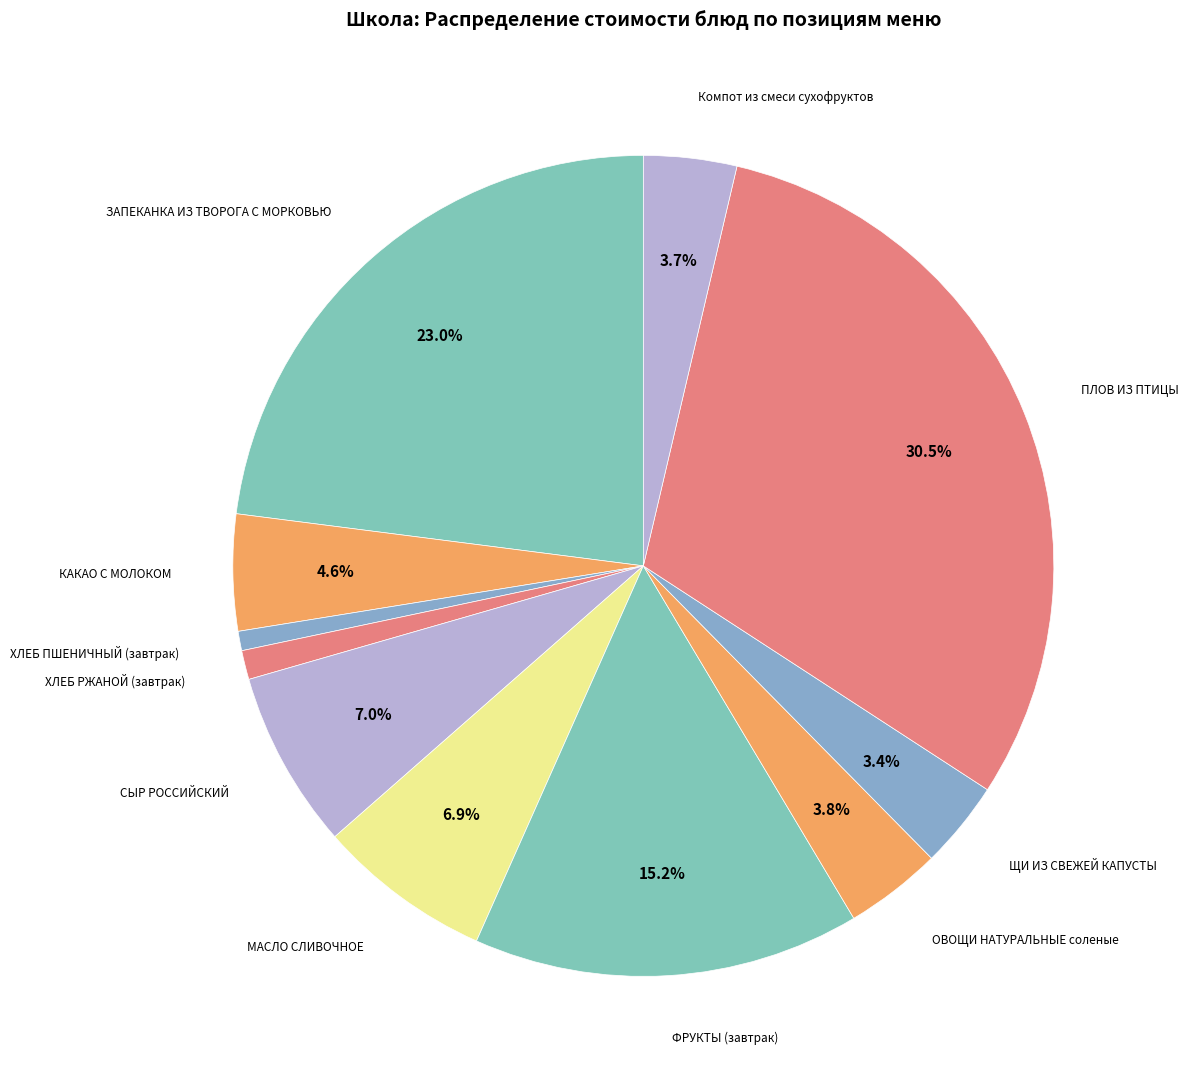

How many slices are in this pie chart?

11